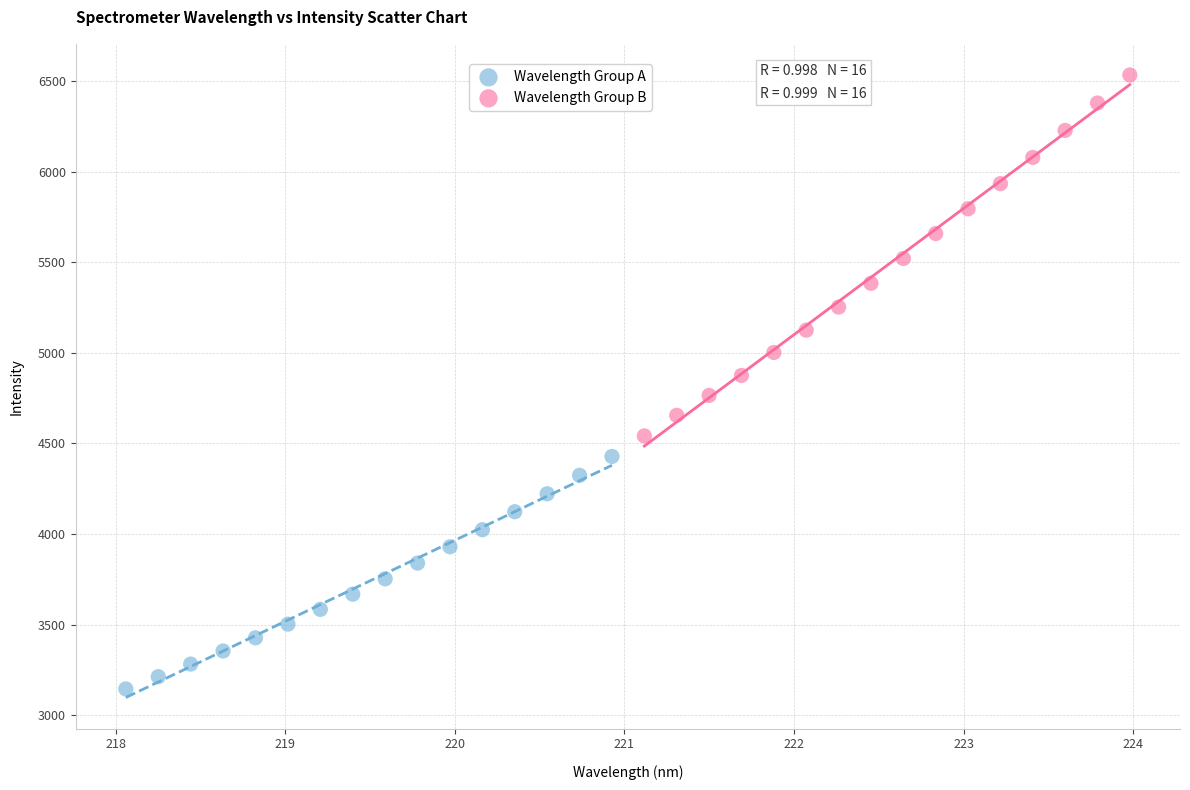

Which series contains the lowest Y value?

Wavelength Group A